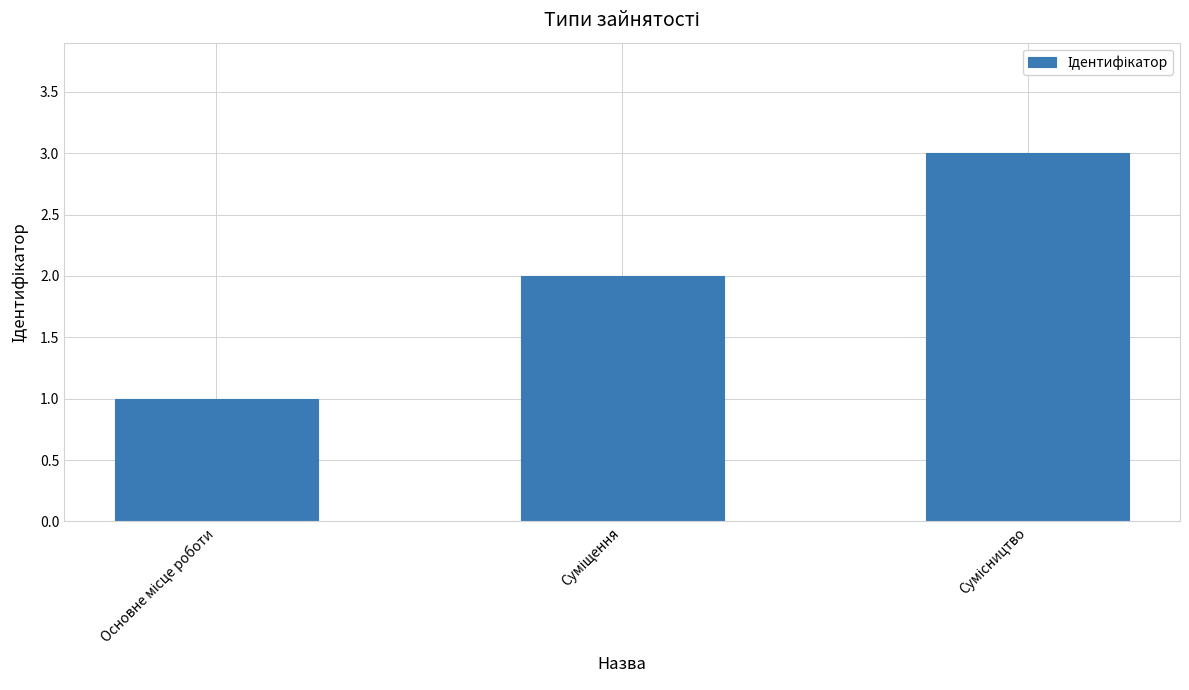

What is the greatest value displayed?

3